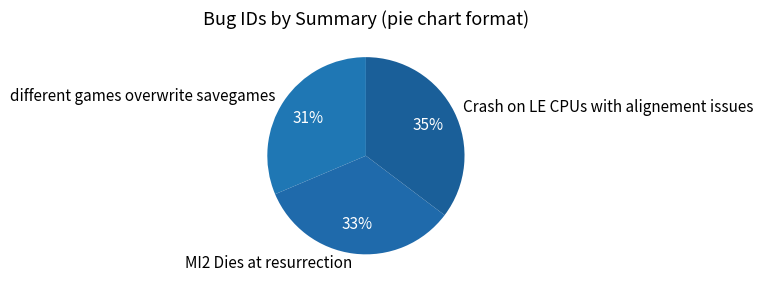

True or false: MI2 Dies at resurrection accounts for 33% of the total.

True